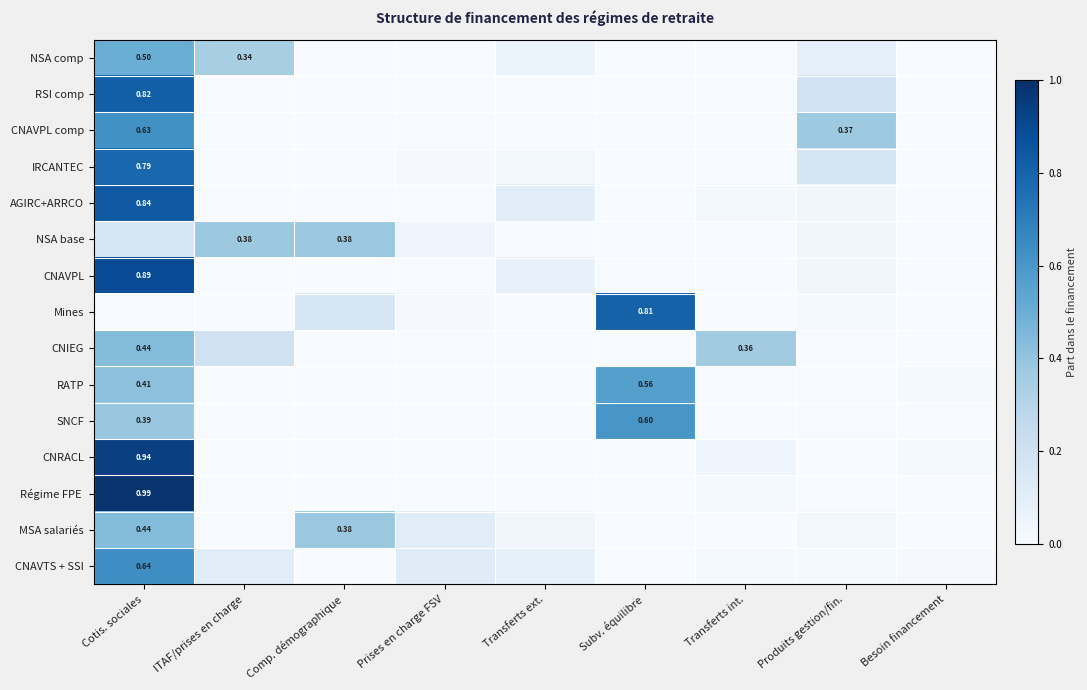

List the labels in order of RSI comp value, largest first.

Cotis. sociales, Produits gestion/fin., ITAF/prises en charge, Comp. démographique, Prises en charge FSV, Subv. équilibre, Transferts int., Besoin financement, Transferts ext.